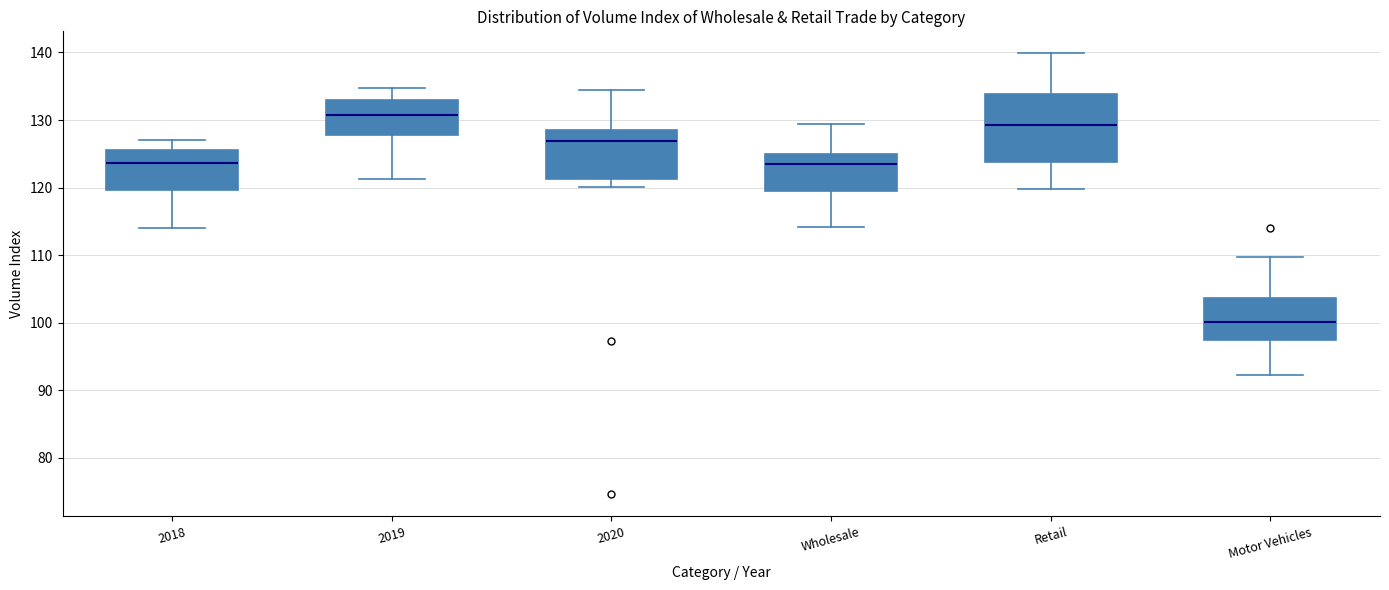

Which box has the lowest median line?

Motor Vehicles